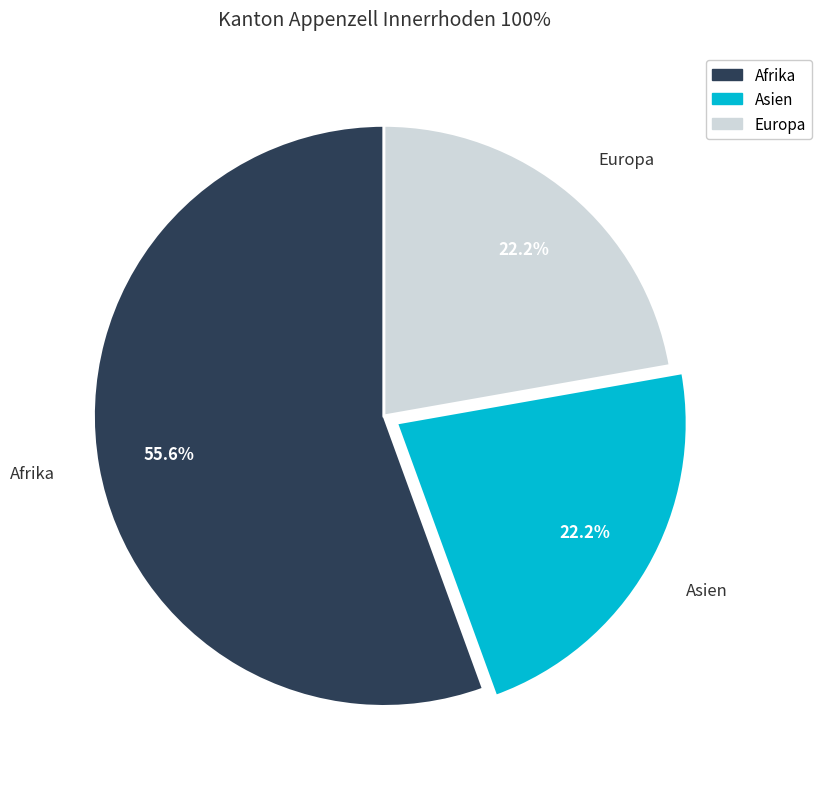

Which slice is the largest?

Afrika